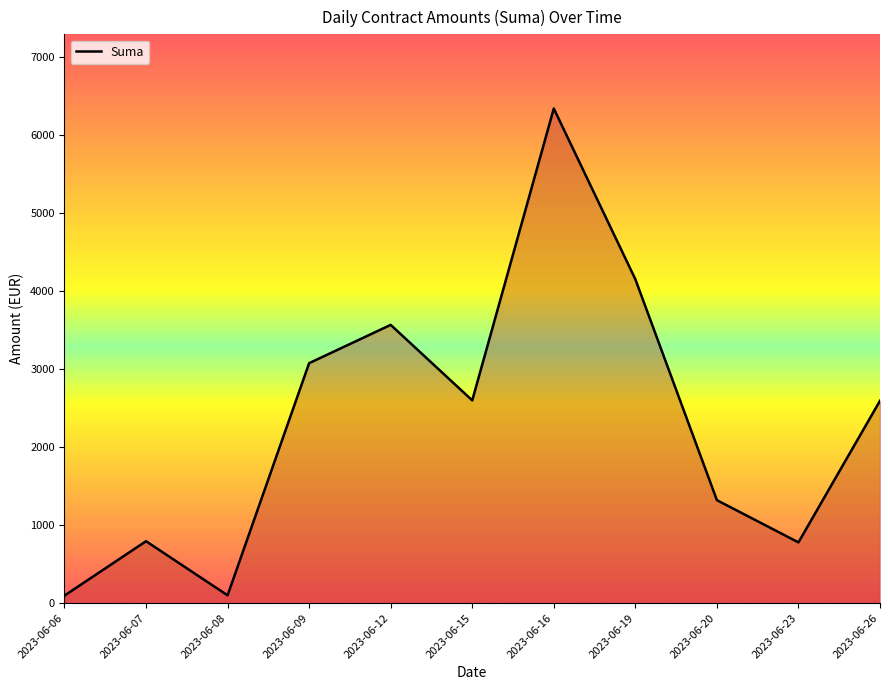

Count the number of categories in the chart.

11